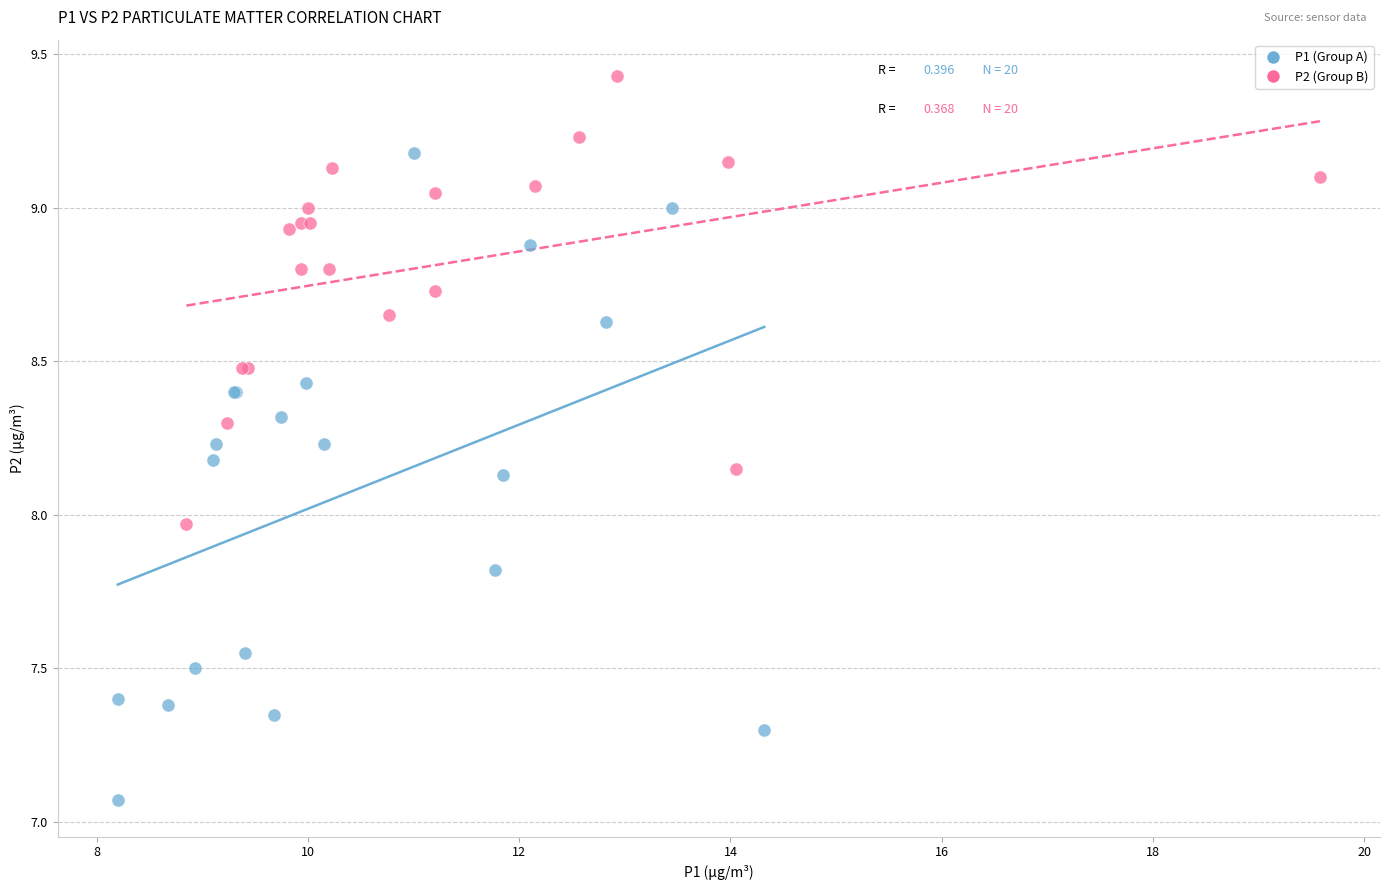

Which series reaches the minimum Y coordinate?

P1 (Group A)